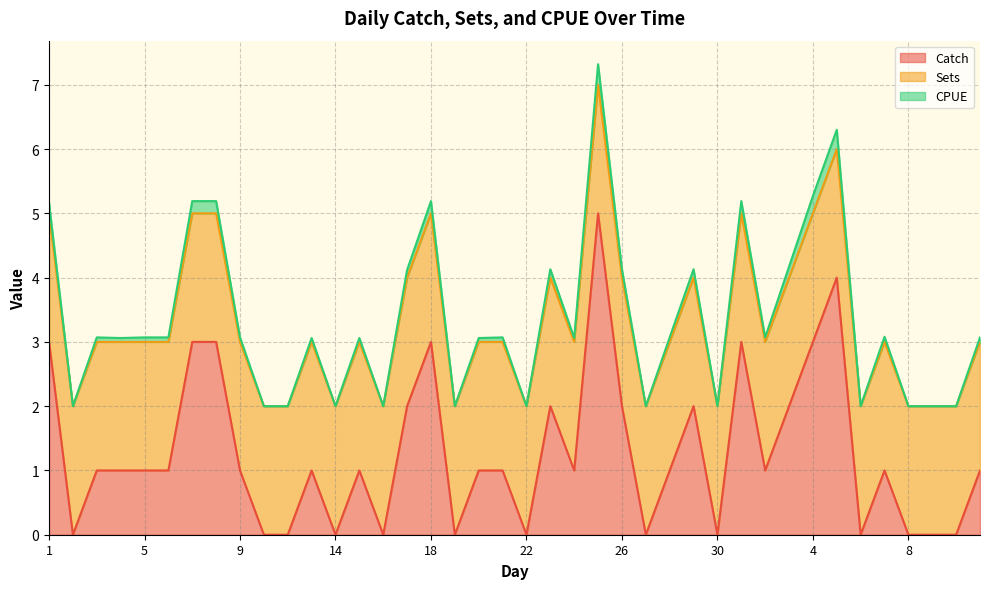

Is it true that CPUE equals 1.5 at 12?

False